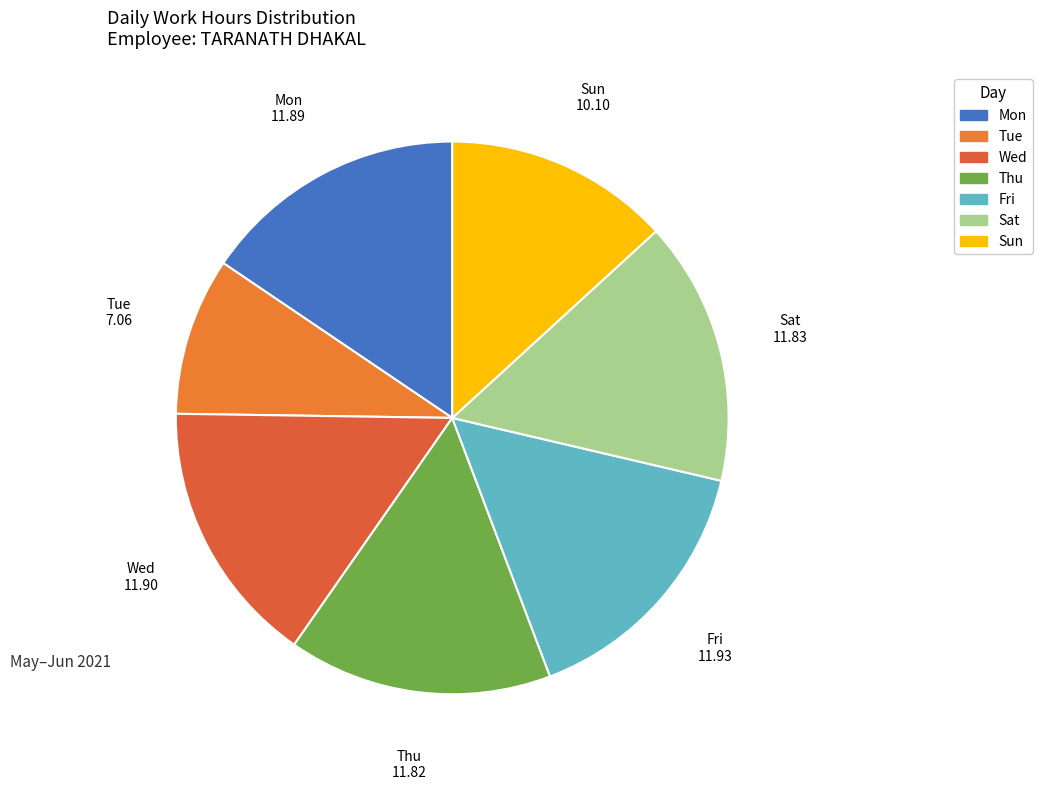

Is the sum of Tue and Sat greater than half?

No